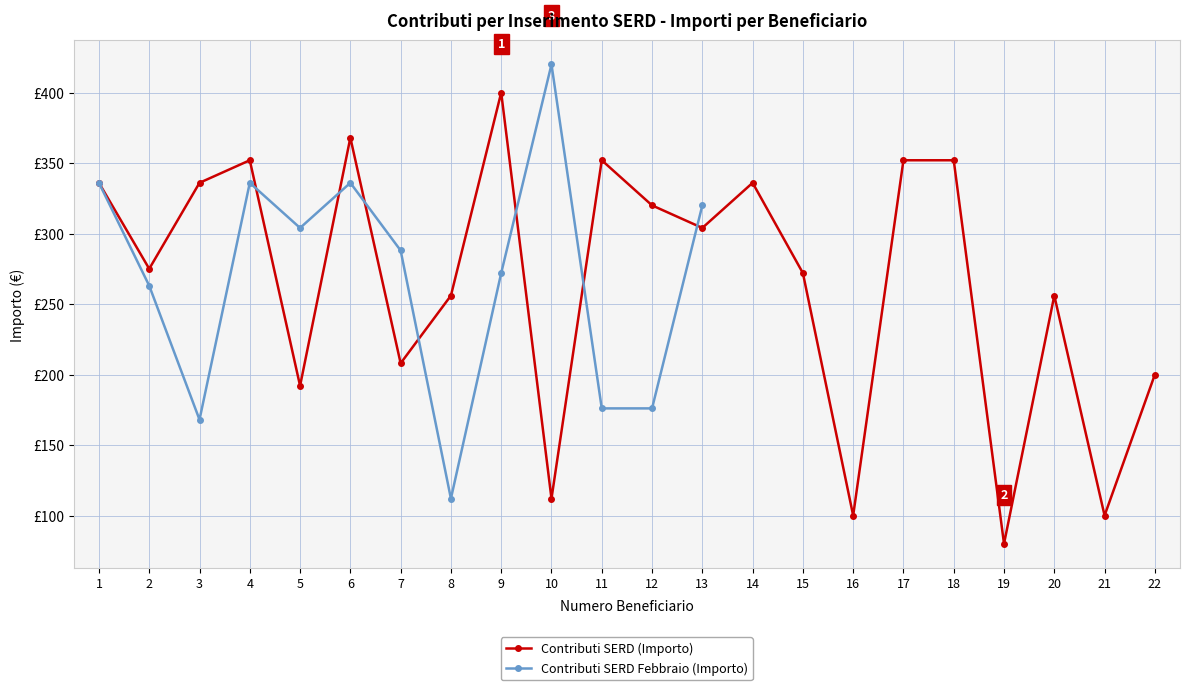

Which label corresponds to the largest value in the chart?

9